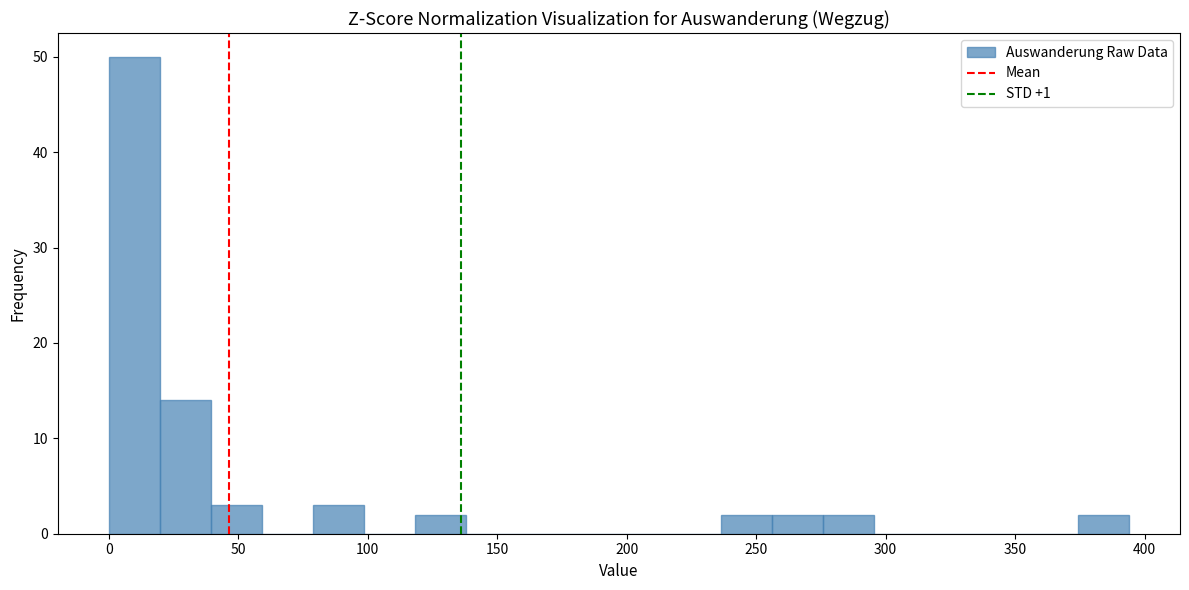

Read against the x-axis, roughly where is the centre of the tallest bar?

10